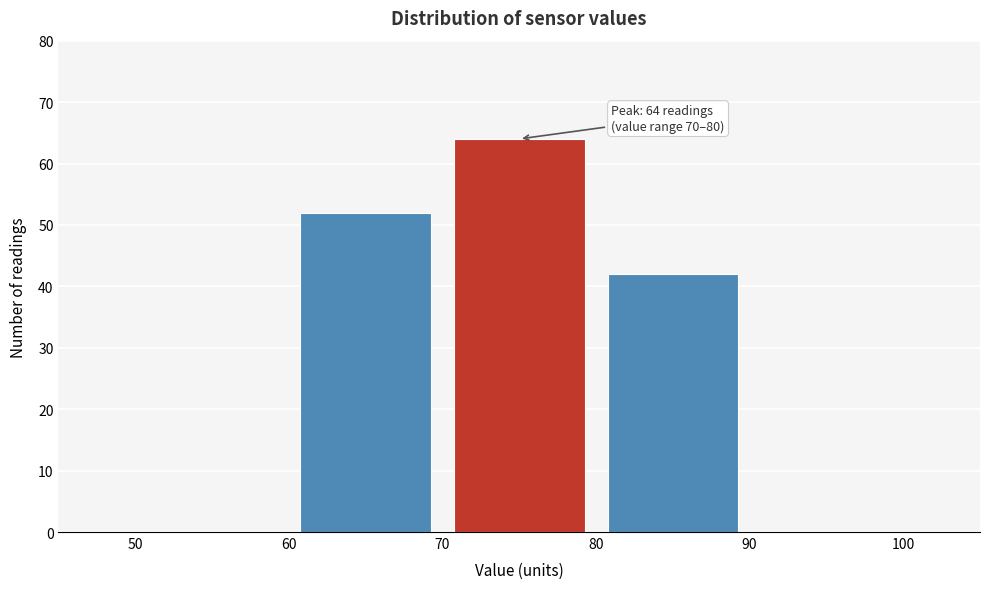

Over which range of the x-axis is the bar tallest?

70 to 80